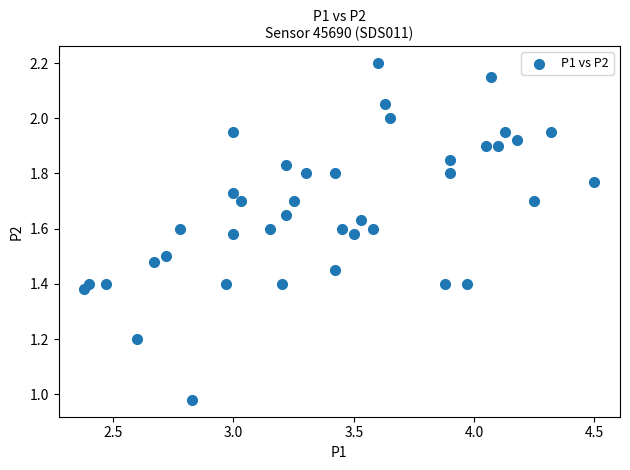

What is the range of Y values (max minus min)?

1.2